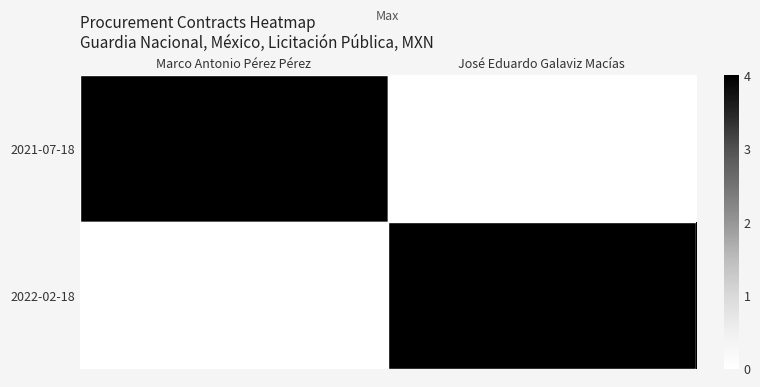

Reading right to left, list all the values displayed in this chart.

2021-07-18: José Eduardo Galaviz Macías=0	Marco Antonio Pérez Pérez=4
2022-02-18: José Eduardo Galaviz Macías=4	Marco Antonio Pérez Pérez=0